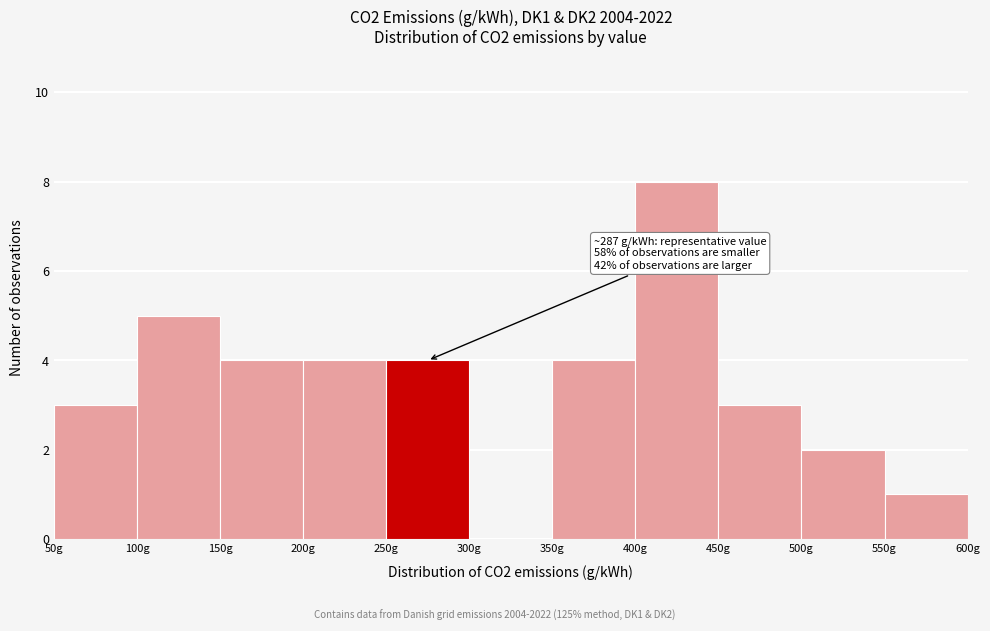

Which range on the x-axis has the tallest bar?

400 to 450